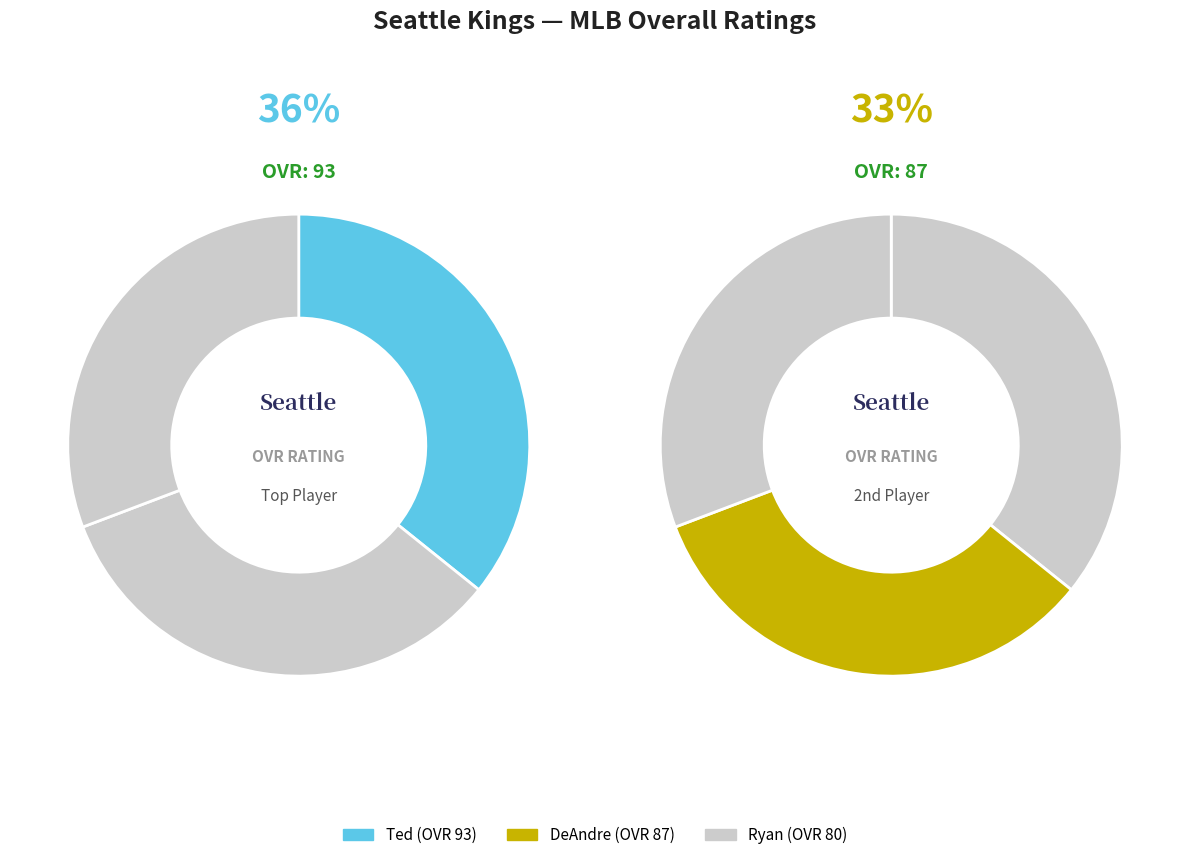

What percentage is NOT represented by Ryan?

69.2%